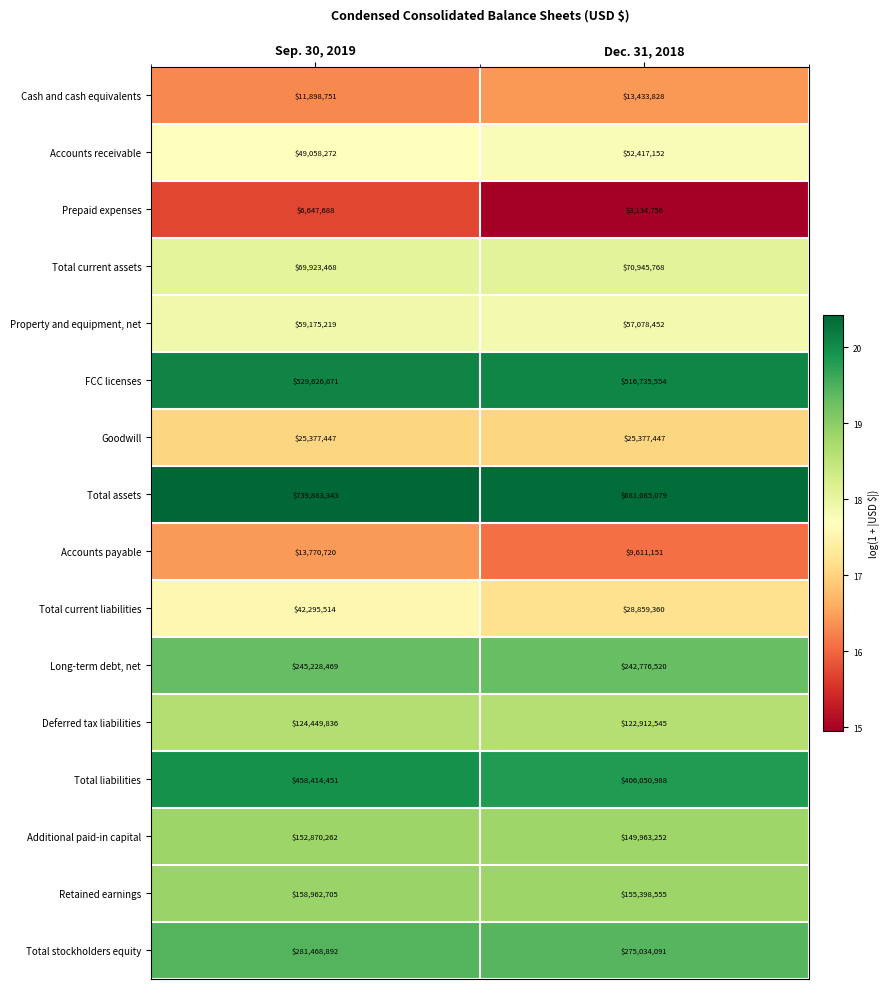

What is the difference between the maximum and minimum values in the Deferred tax liabilities series?

1537291